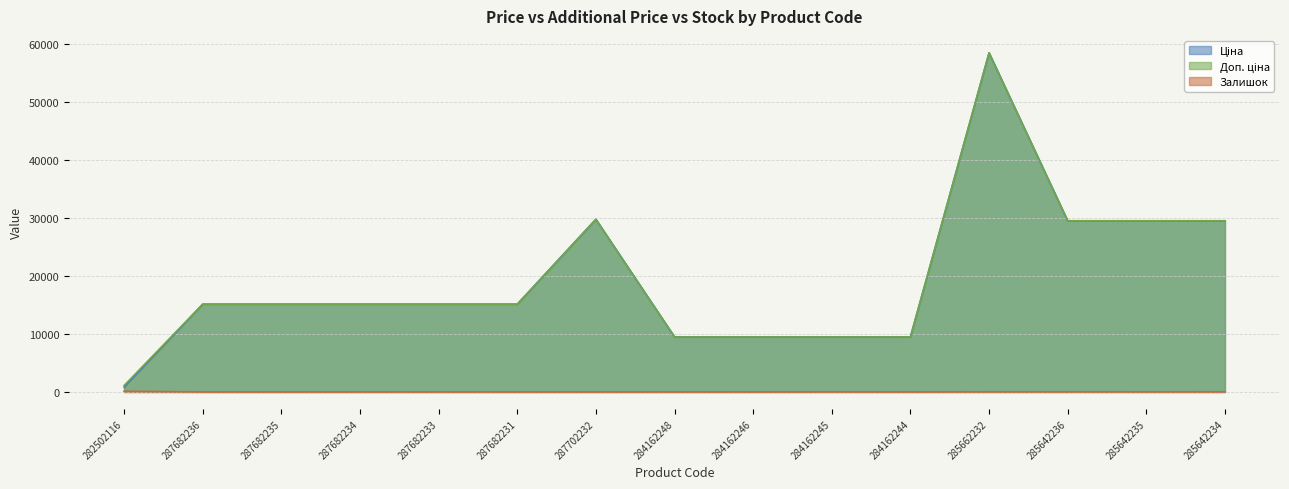

What position from the right is 284162246?

7